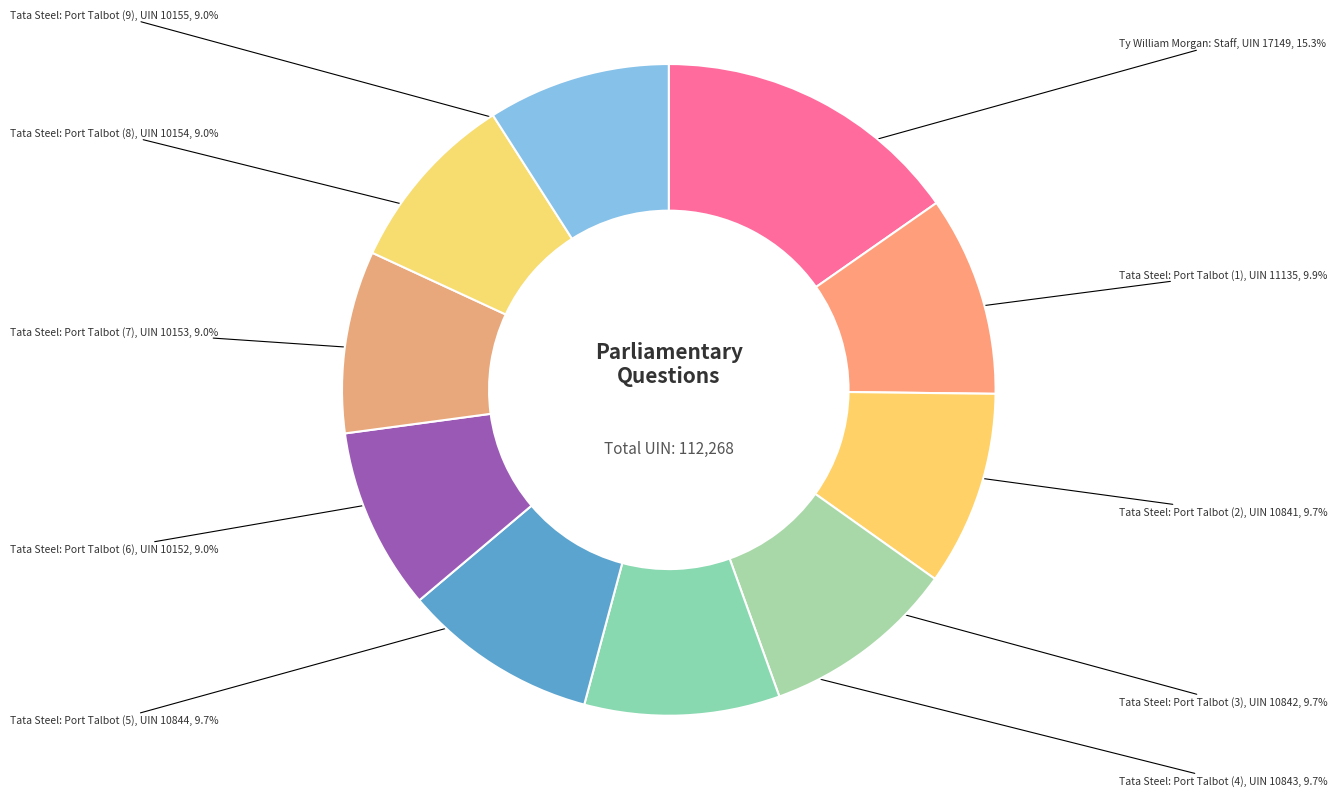

Is there a majority slice in this chart?

No